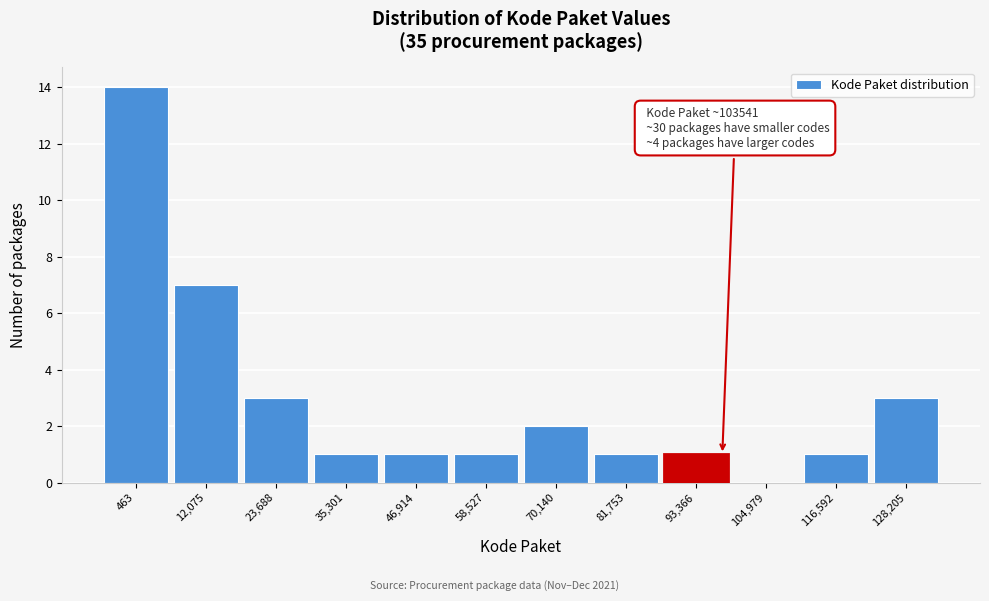

Reading left to right, extract all data points from this chart.

463=14	12,075=7	23,688=3	35,301=1	46,914=1	58,527=1	70,140=2	81,753=1	93,366=1	104,979=0	116,592=1	128,205=3